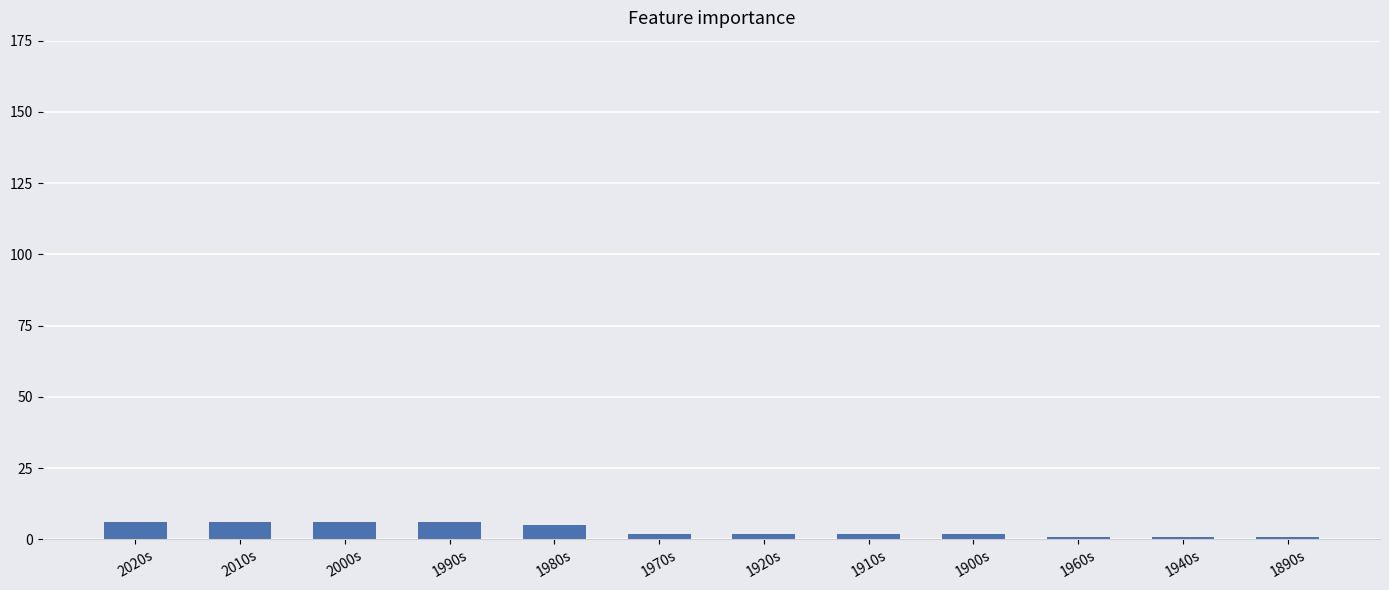

What is the maximum value shown in the chart?

6